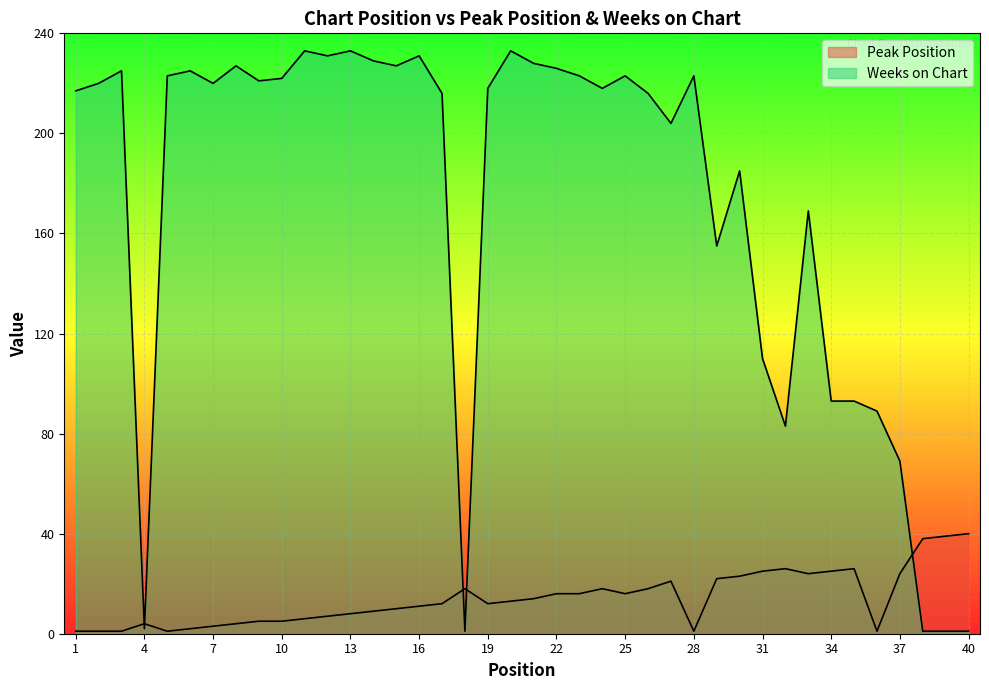

Does the chart display data point markers on the line(s)?

No